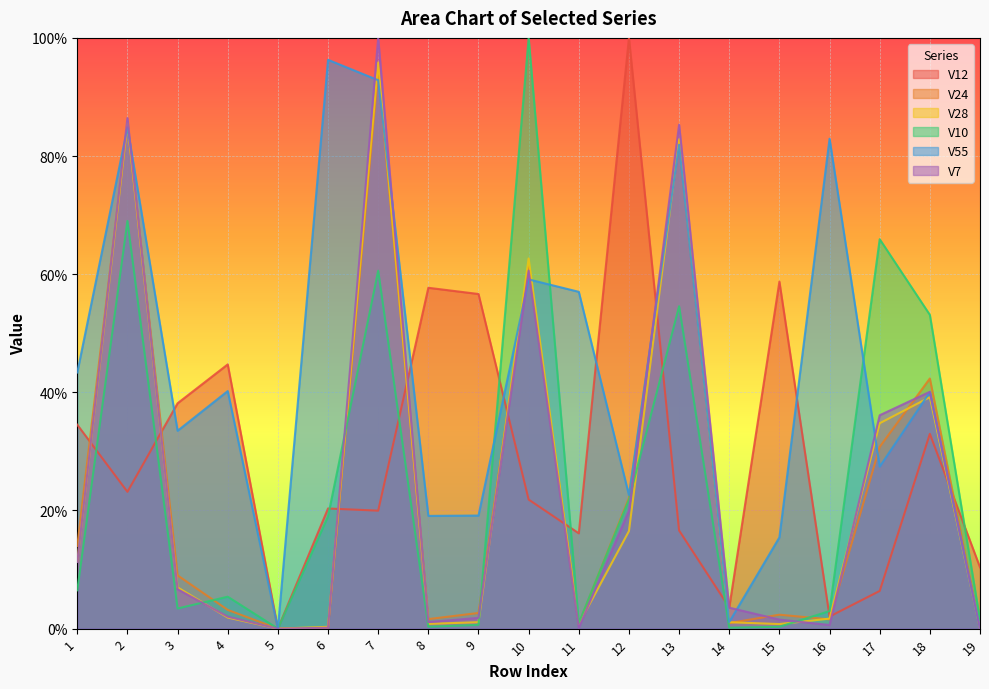

Where do V7 and V10 first cross each other?

3 and 4